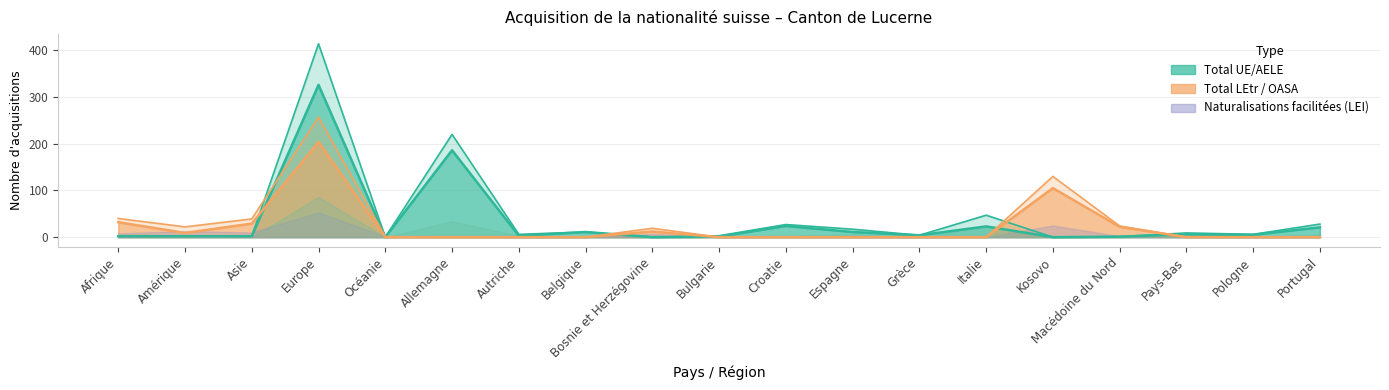

Which series has the widest spread of values?

Total UE/AELE